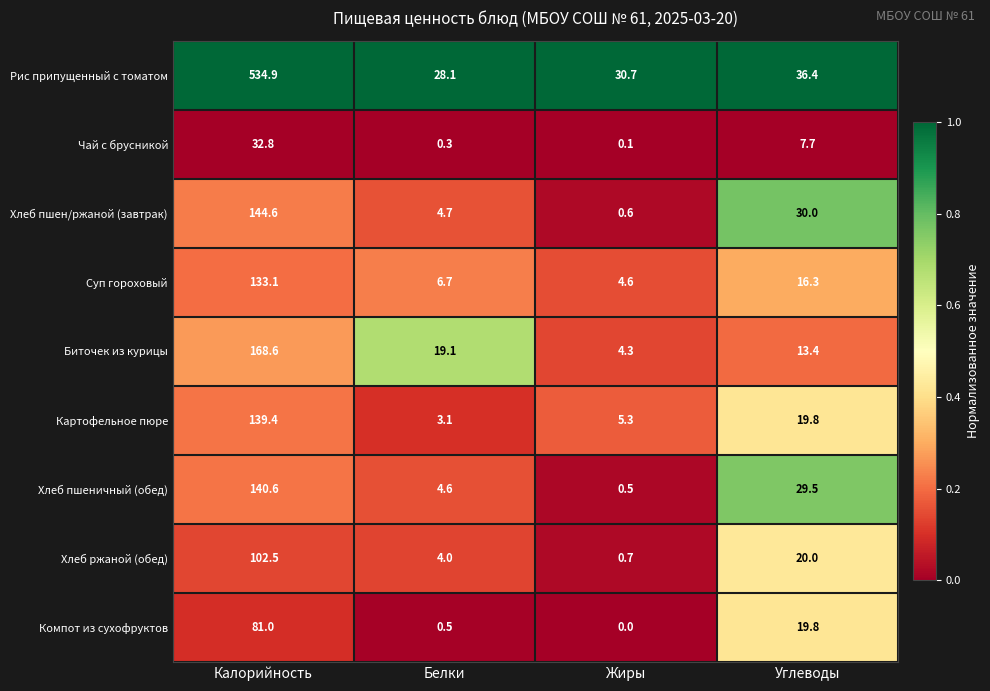

What is the highest value of the Картофельное пюре series?

139.4